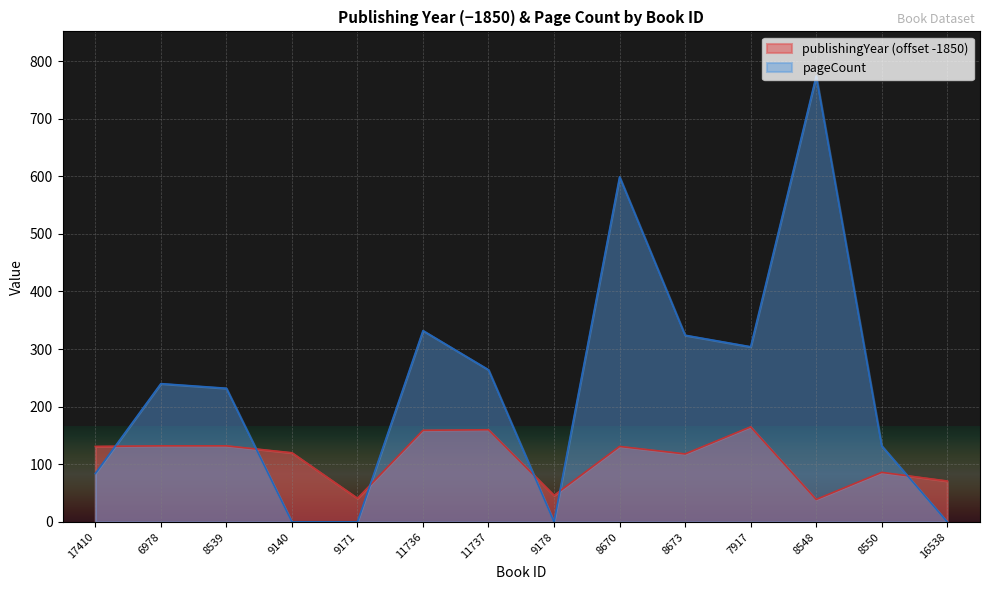

In publishingYear, how many points are higher than both neighbors (excluding endpoints)?

4